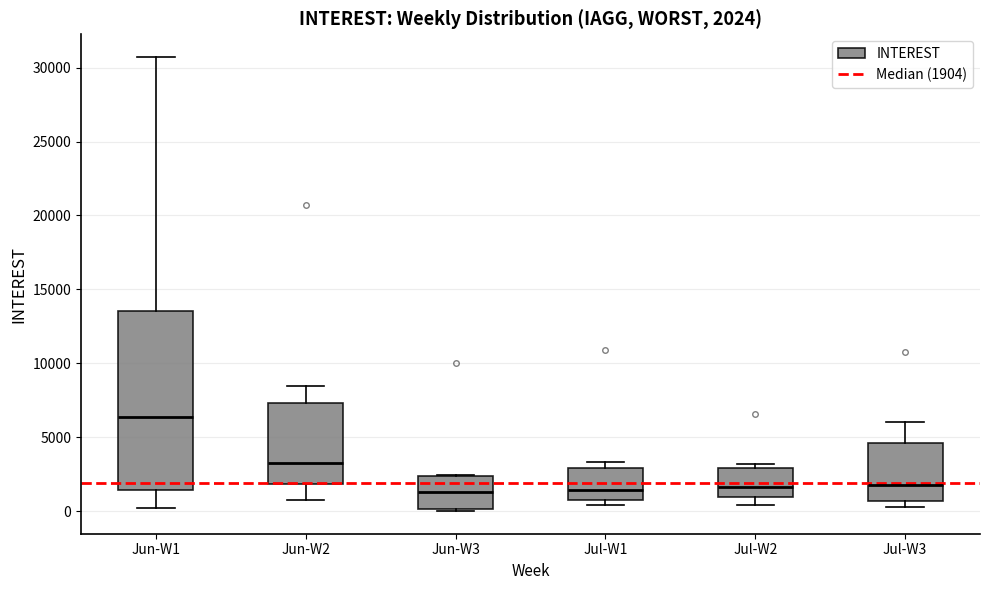

Comparing the boxes themselves (not the whiskers), which one is the tallest?

Jun-W1